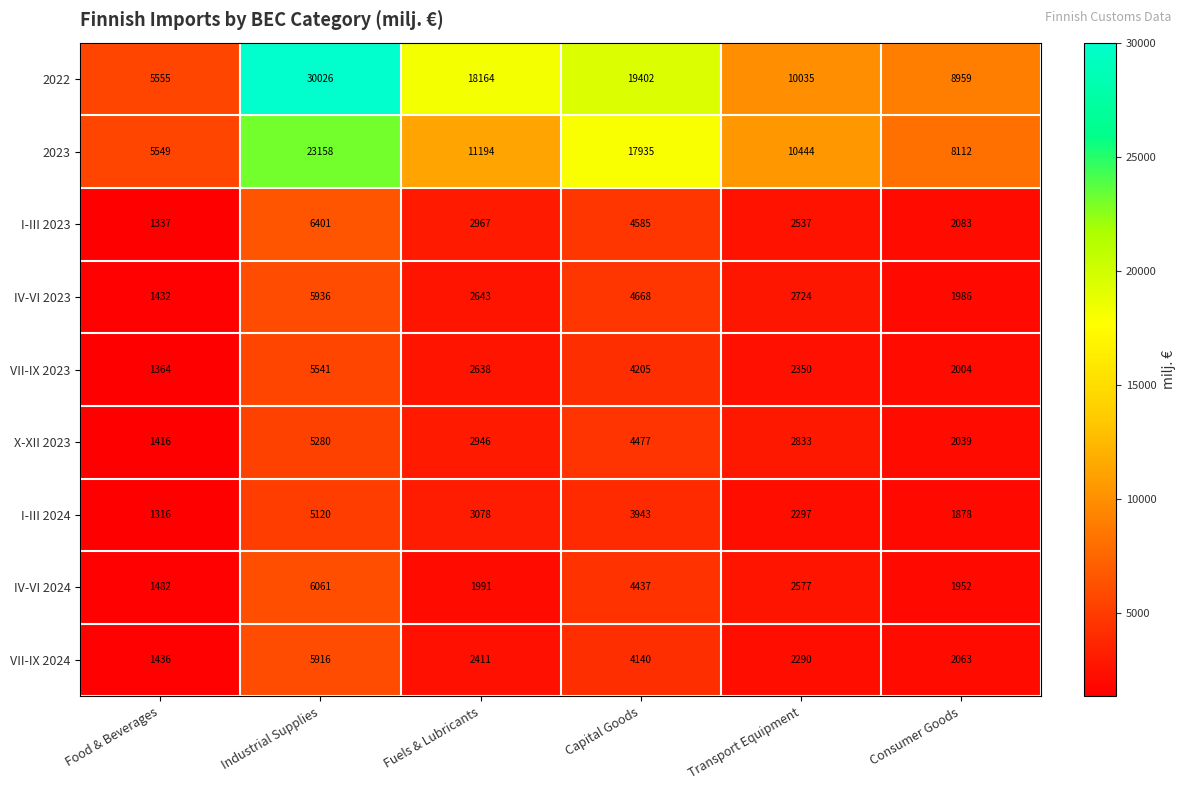

What is the sum of the 2023 values at Consumer Goods and Food & Beverages?

13661